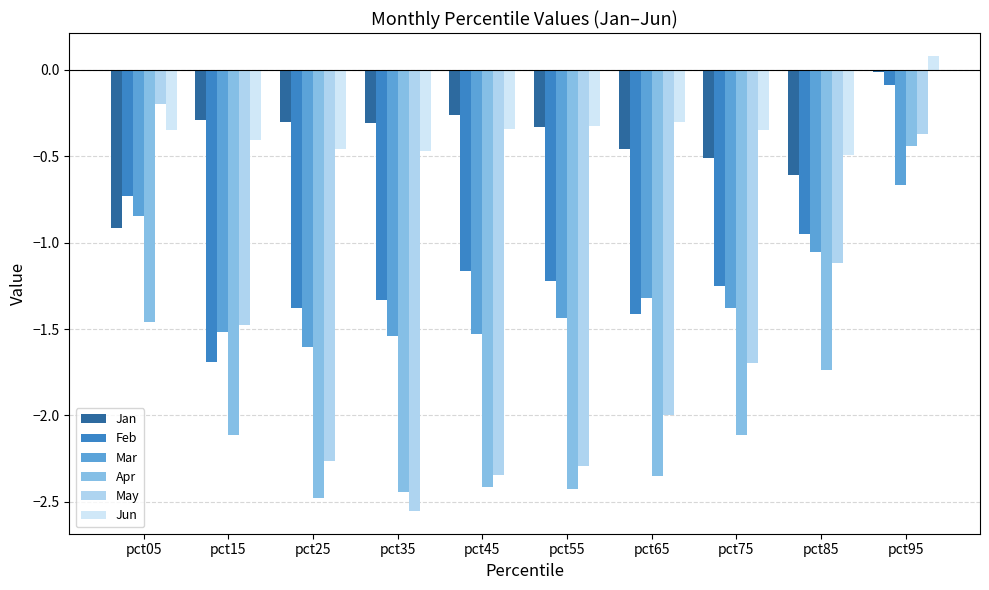

What is the sum of all May values?

-16.3